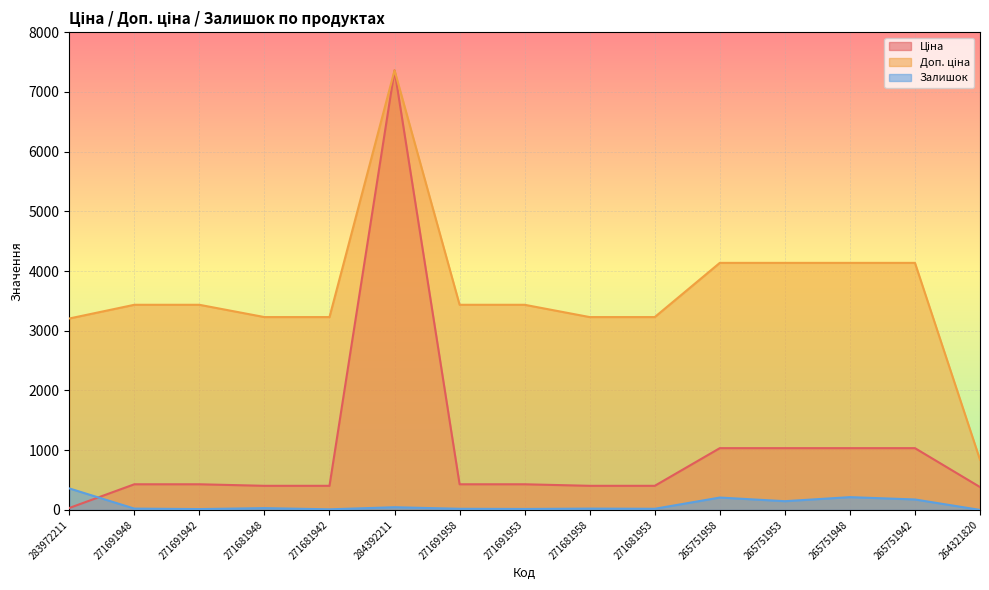

How many data points in Доп. ціна are less than 3434?

6